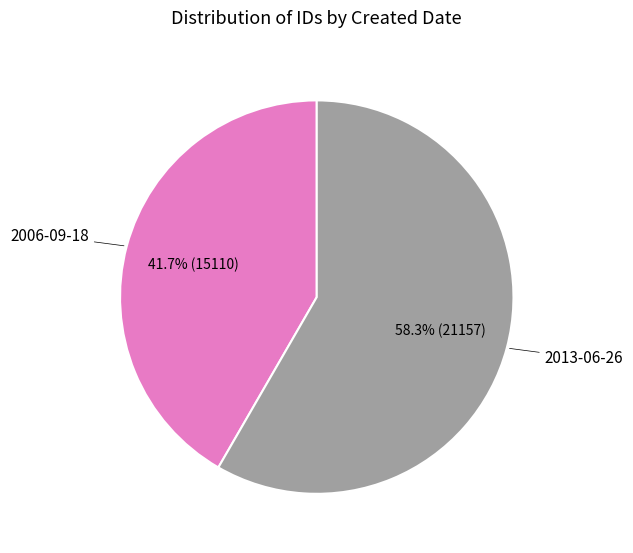

The 2006-09-18 slice represents 42% of the pie. True or false?

True